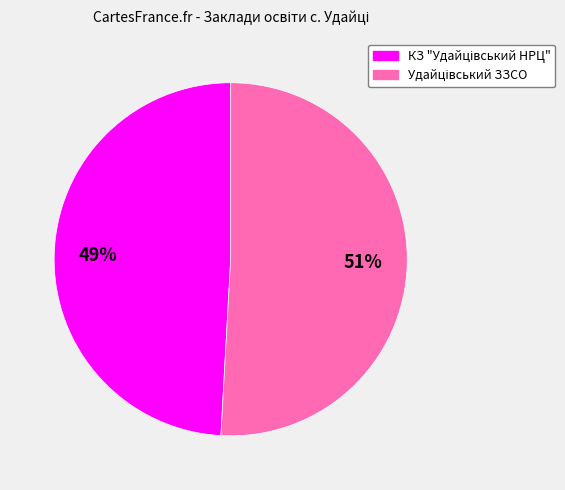

Is there a majority slice in this chart?

Yes